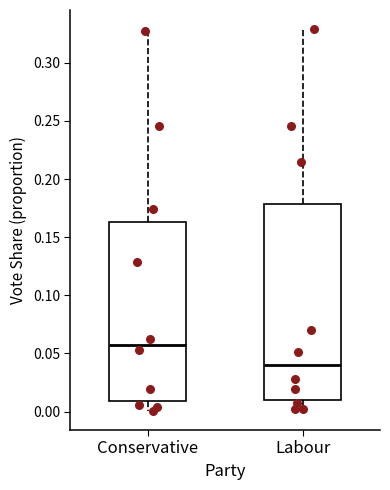

Reading left to right, read every box against the y-axis: the position of its median line, the range the box covers, and the ends of its whiskers. The values are not printed on the chart, so give them approximately, as read against the axis.

Conservative: median 0.055, box 0.010 to 0.165, whiskers 0.000 to 0.325
Labour: median 0.040, box 0.010 to 0.180, whiskers 0.000 to 0.330